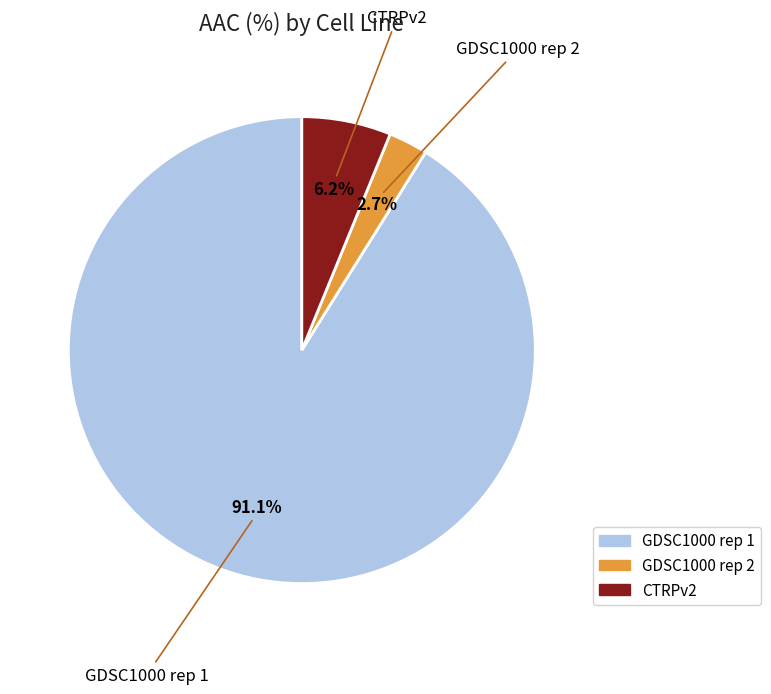

To the nearest percent, what is the difference between the GDSC1000 rep 1 and GDSC1000 rep 2 slice percentages?

88%